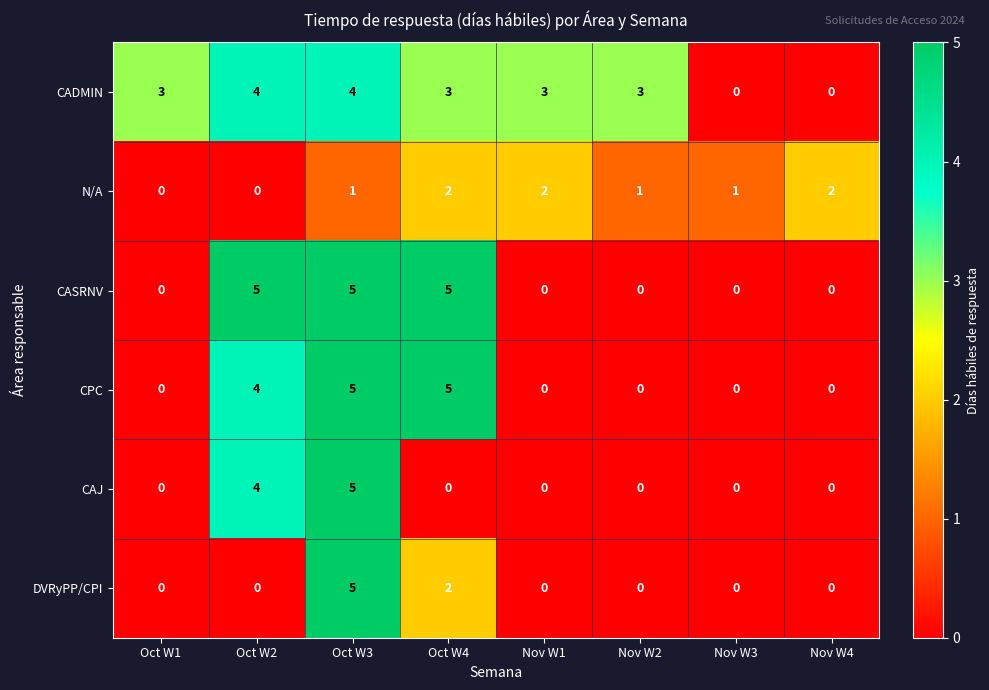

The value of CPC at Oct W1 is 0. True or false?

True